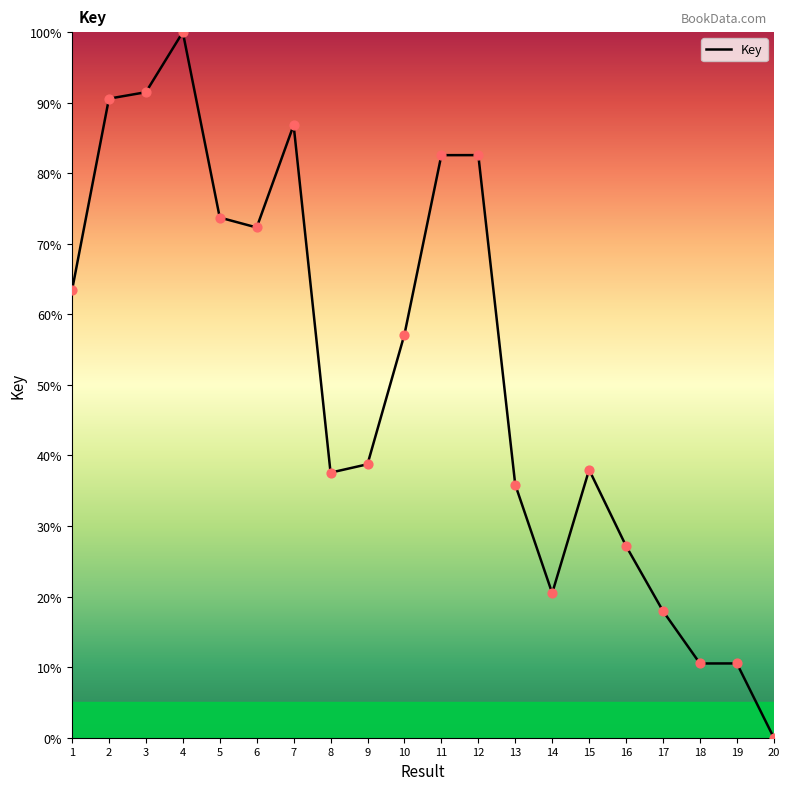

What is the ratio of the value at 9 to the value at 5?

0.5